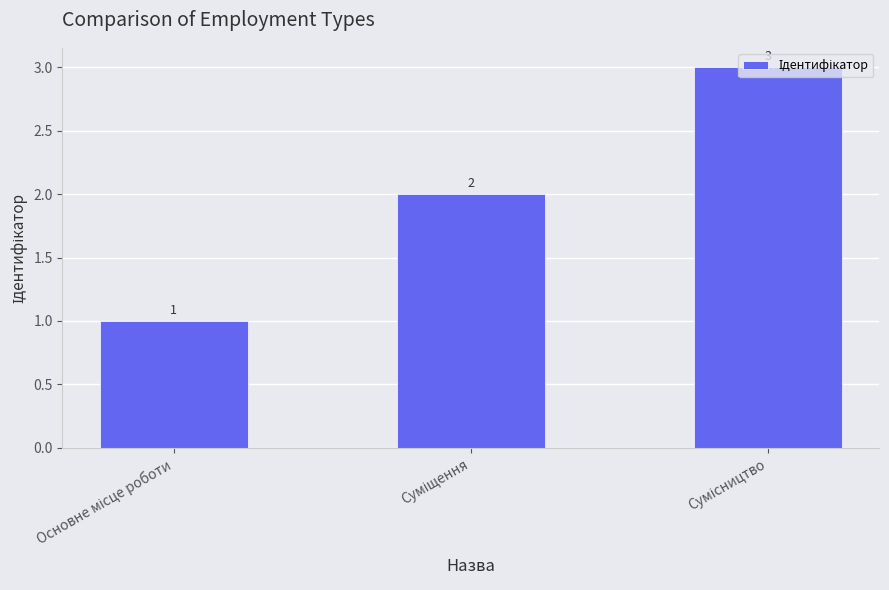

What is the value of the 3rd bar from the left?

3